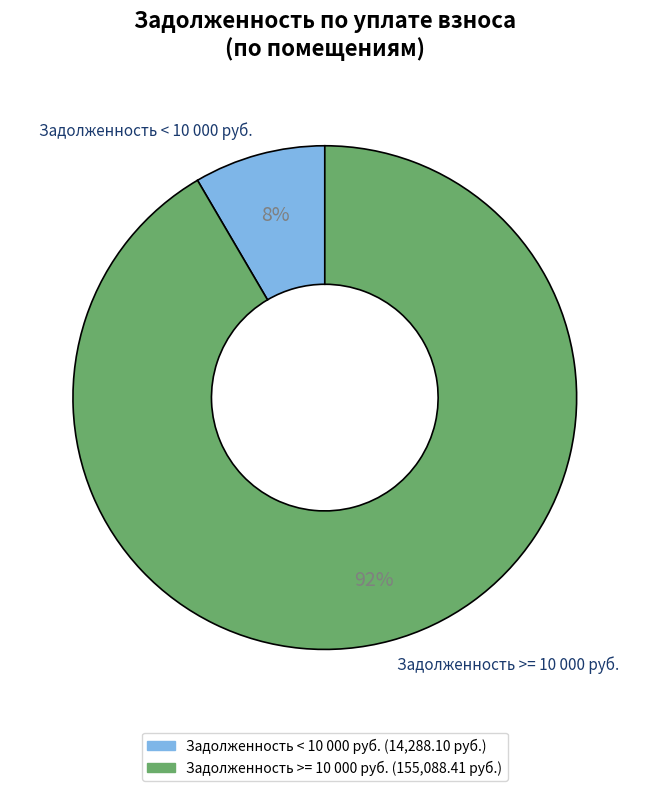

The Задолженность >= 10 000 руб. slice represents 92% of the pie. True or false?

True